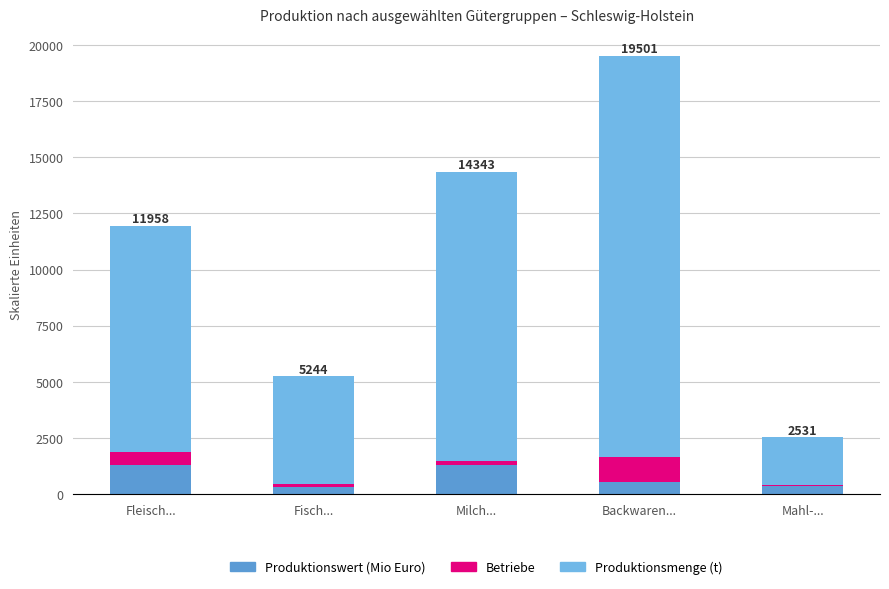

What is the total value across all series at Fleisch...?

11958.3